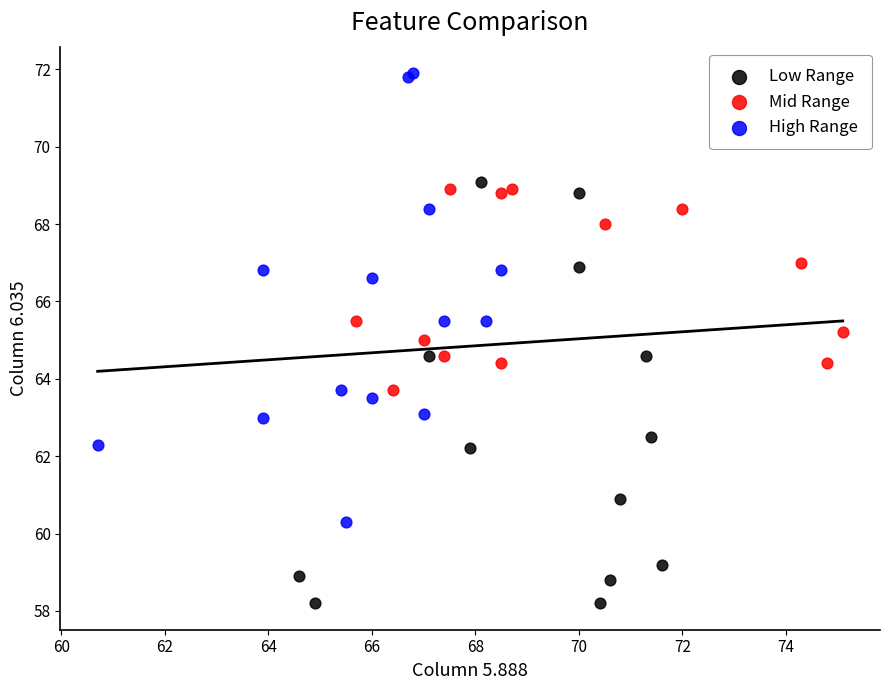

What are all the series names shown in the legend?

Low Range, Mid Range, High Range